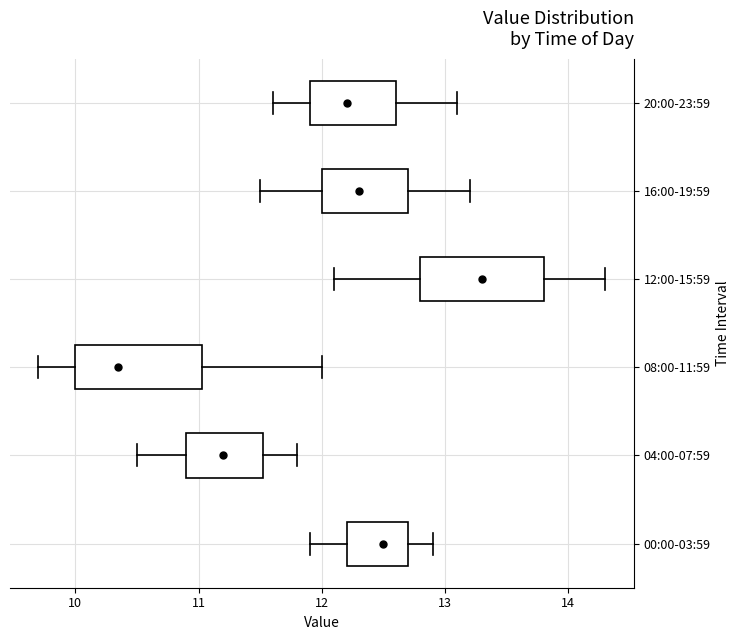

Reading bottom to top, transcribe this box plot: for each box, give where its median line is, the range the box spans, and where its two whiskers end, as read against the x-axis. The values are not printed on the chart, so give them approximately, as read against the axis.

00:00-03:59: median 12.5, box 12.2 to 12.7, whiskers 11.9 to 12.9
04:00-07:59: median 11.2, box 10.9 to 11.5, whiskers 10.5 to 11.8
08:00-11:59: median 10.4, box 10.0 to 11.0, whiskers 9.7 to 12.0
12:00-15:59: median 13.3, box 12.8 to 13.8, whiskers 12.1 to 14.3
16:00-19:59: median 12.3, box 12.0 to 12.7, whiskers 11.5 to 13.2
20:00-23:59: median 12.2, box 11.9 to 12.6, whiskers 11.6 to 13.1